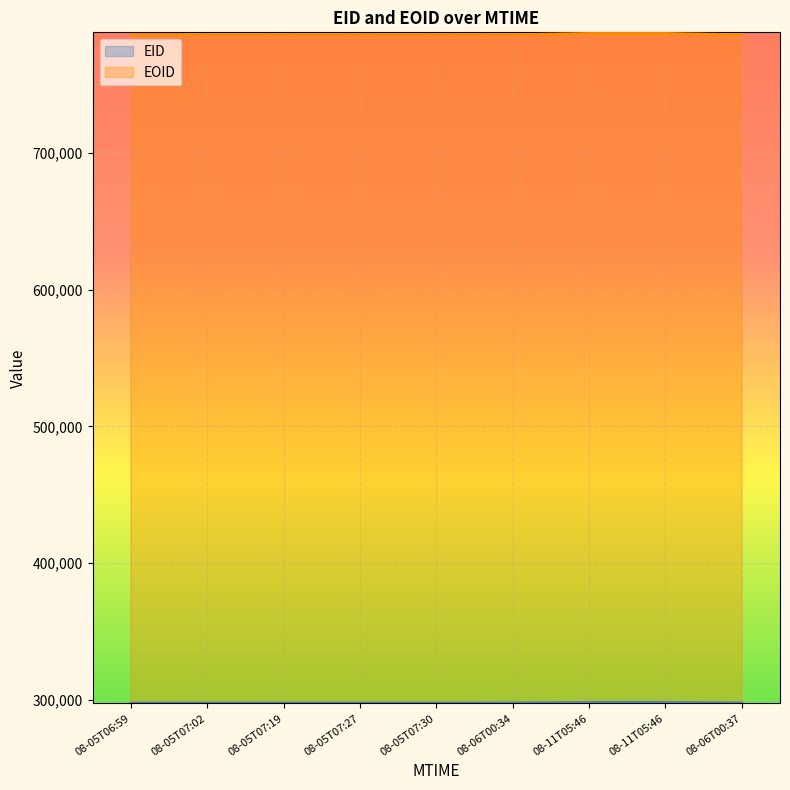

Is the value of EID at 08-06T00:34 greater than the value of EOID at 08-05T07:19?

No